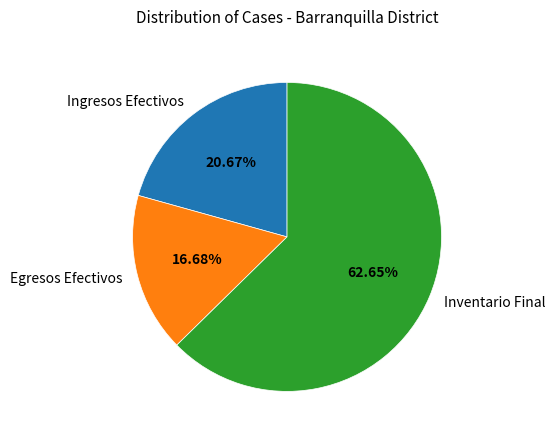

Which has a higher value, Egresos Efectivos or Inventario Final?

Inventario Final